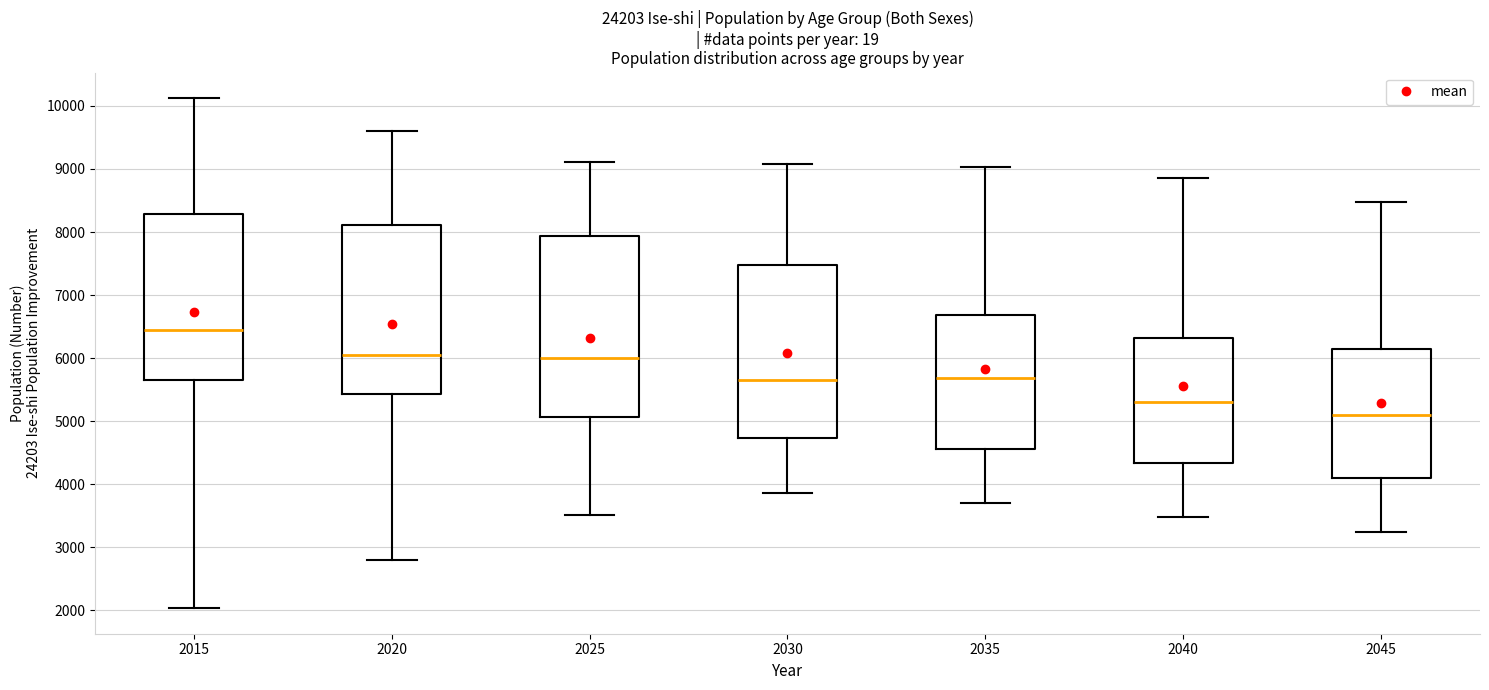

Where is the lower edge of the box at x = 2015 on the y-axis? The values are not printed on the chart, so give them approximately, as read against the axis.

5700